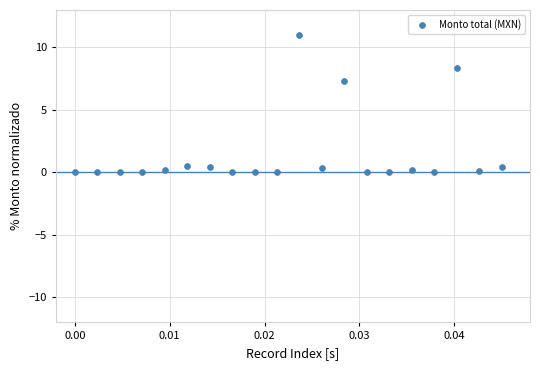

What Y value in the scatter plot is closest to 5?

7.3